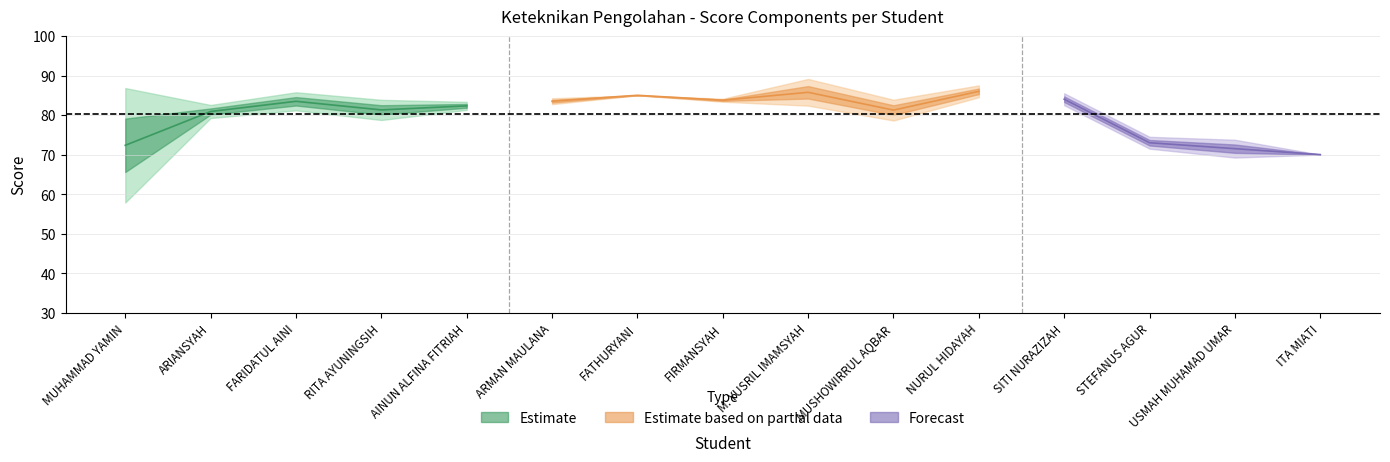

At how many categories does at least one series exceed 63?

15